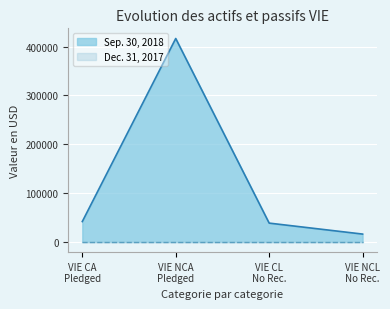

Which series has the widest spread of values?

Sep. 30, 2018